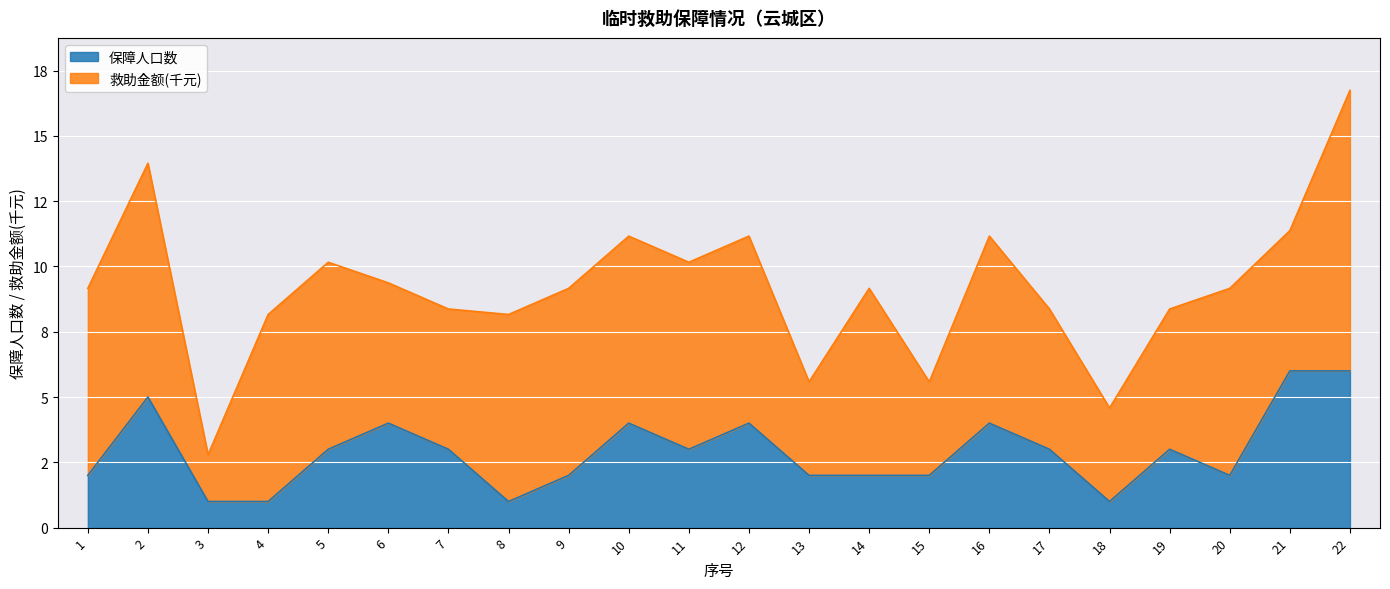

What are all the series names shown in the legend?

保障人口数, 救助金额(千元)